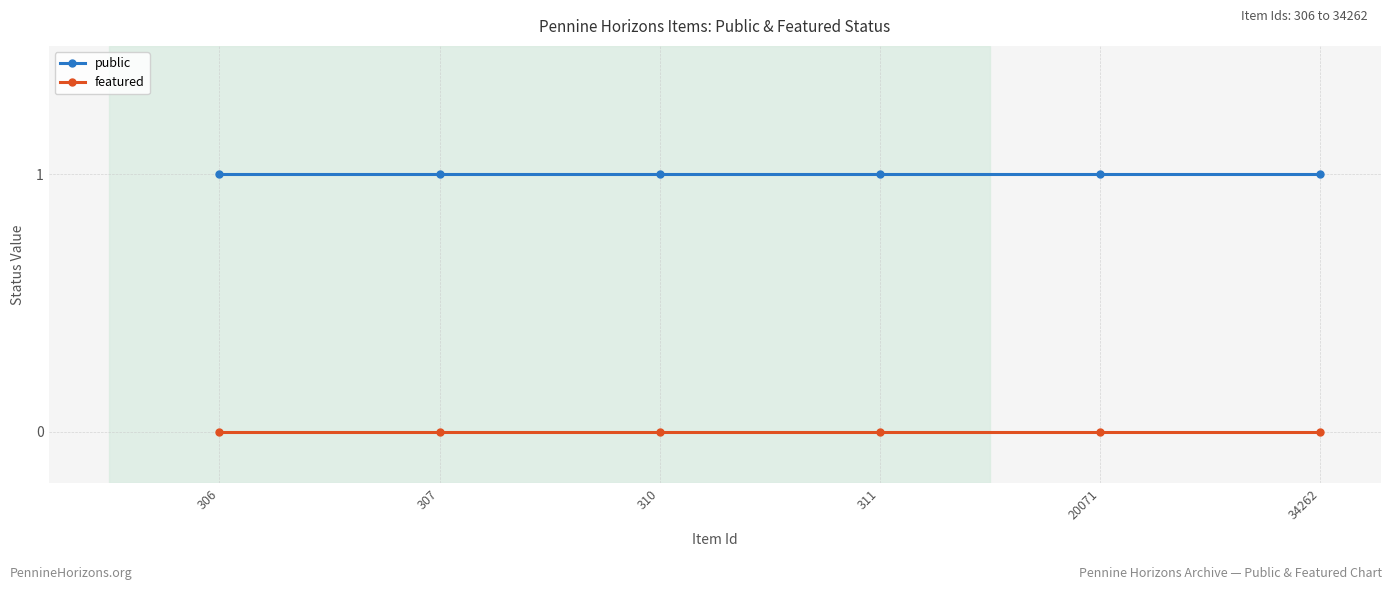

How many data points does each series have?

6